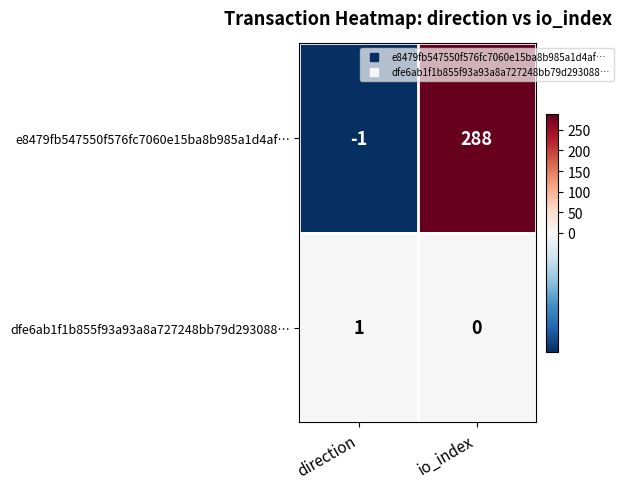

Reading left to right, extract all data points from this chart.

e8479fb547550f576fc7060e15ba8b985a1d4af…: direction=-1	io_index=288
dfe6ab1f1b855f93a93a8a727248bb79d293088…: direction=1	io_index=0